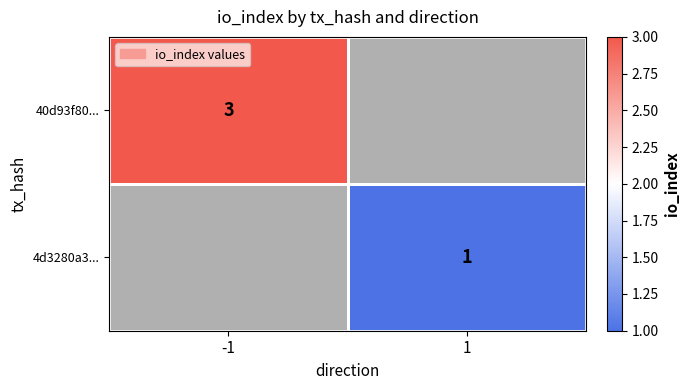

True or false: 4d3280a3... has a value of 0 at 1.

False